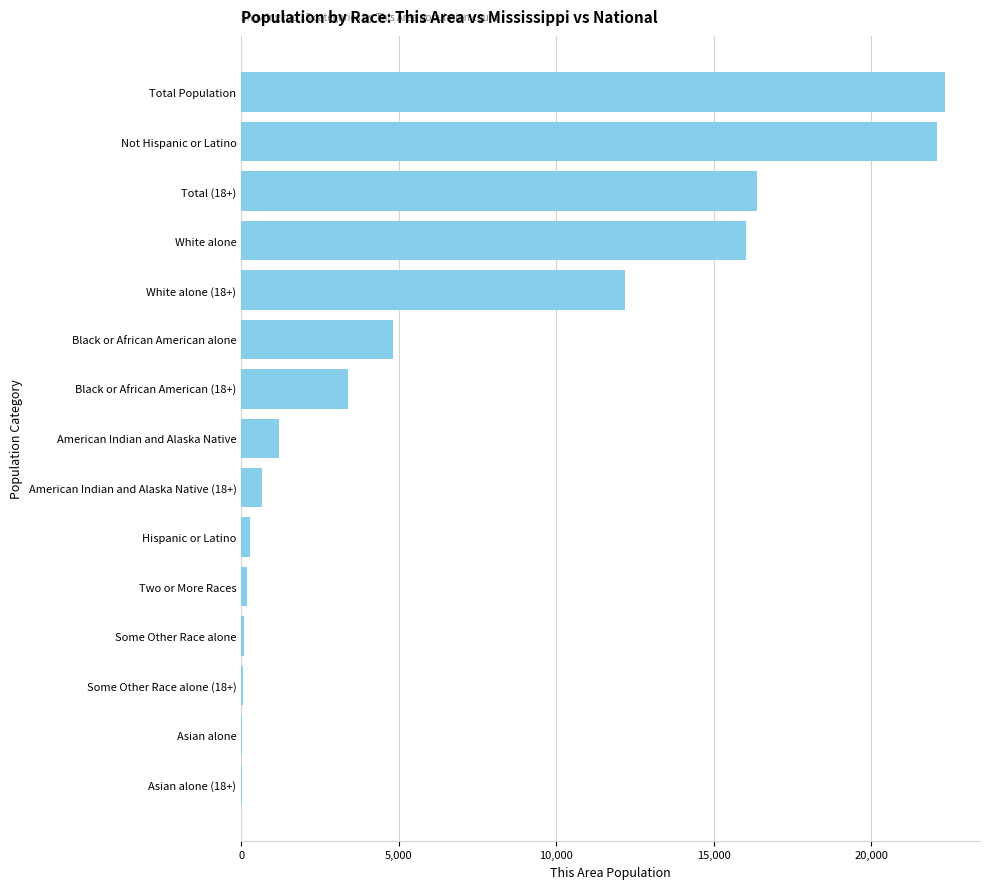

What is the maximum value shown in the chart?

22341